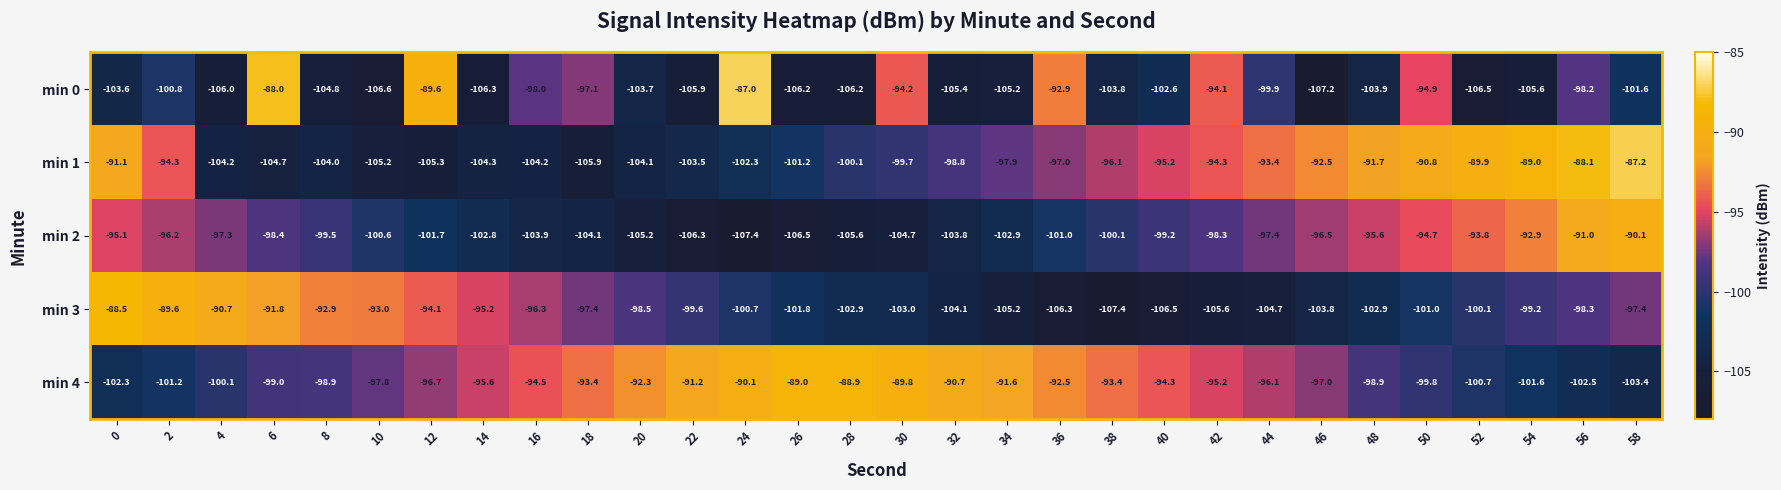

How many series are shown in this chart?

5